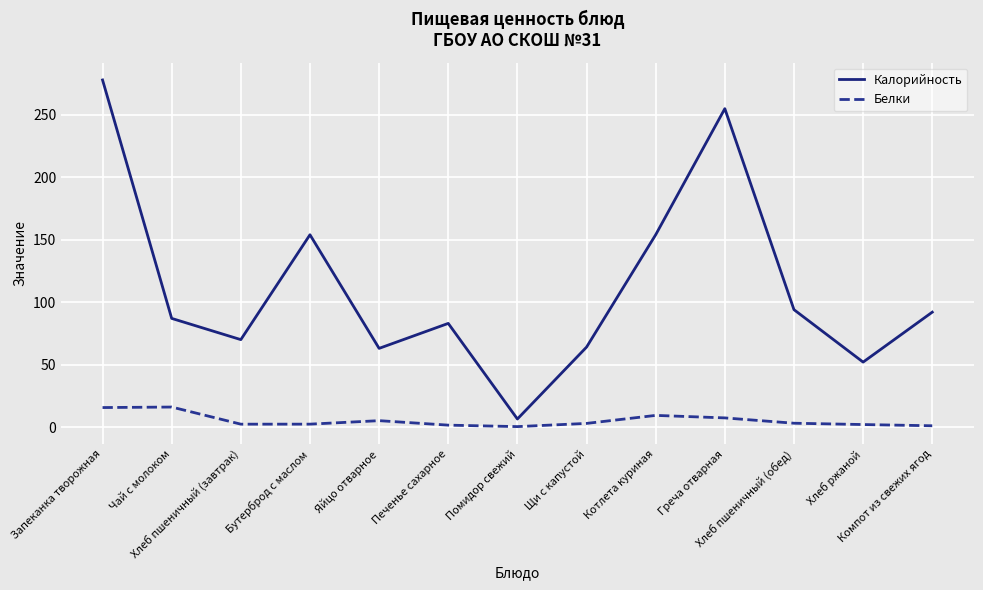

At which label does Калорийность reach its peak?

Запеканка творожная